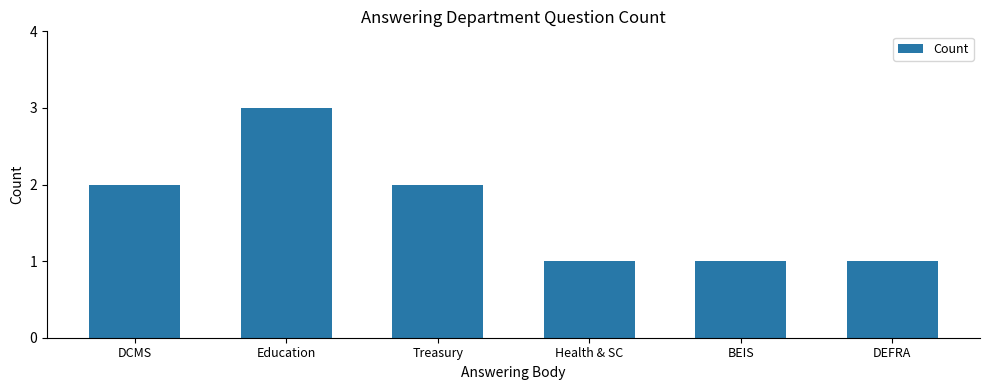

What is the change in value from Education to BEIS?

-2